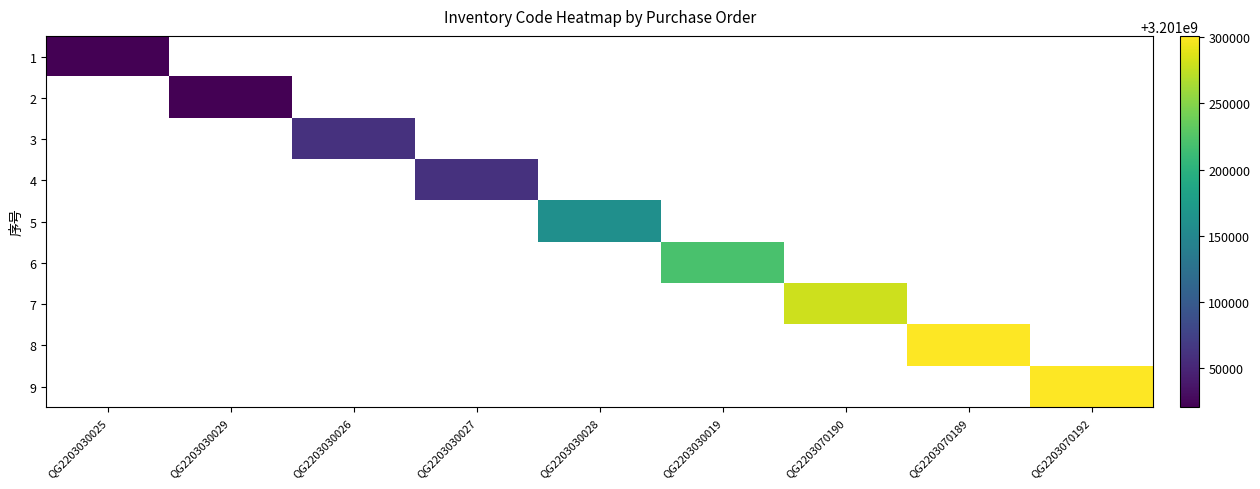

The 9 series shows 3201301101.0 at QG2203070192. True or false?

True